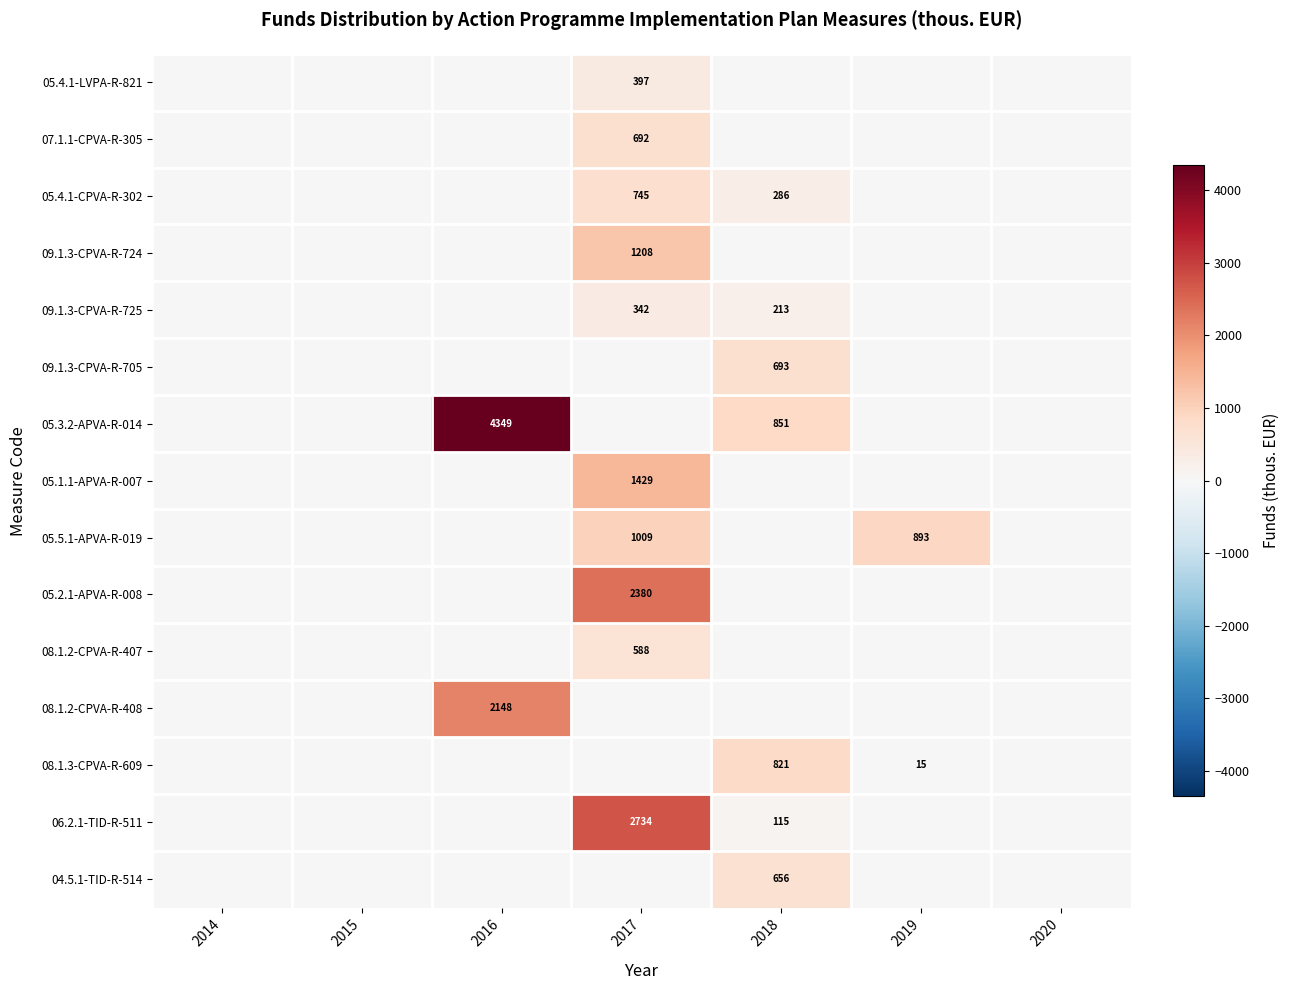

The value of 05.3.2-APVA-R-014 at 2018 is 851. True or false?

True